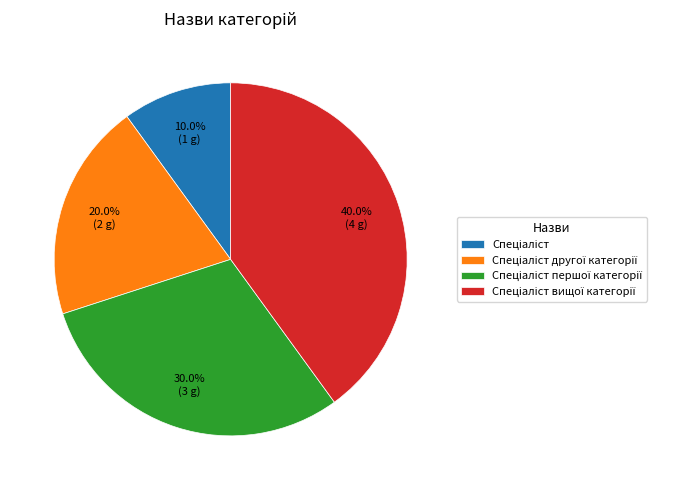

Does any single category account for the majority?

No